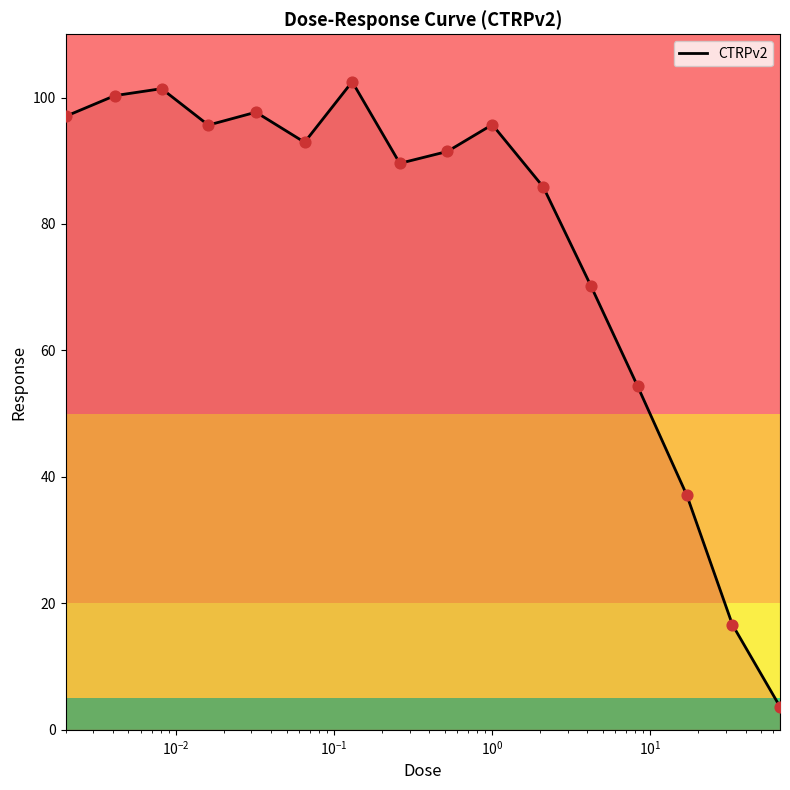

What is the greatest value displayed?

102.5